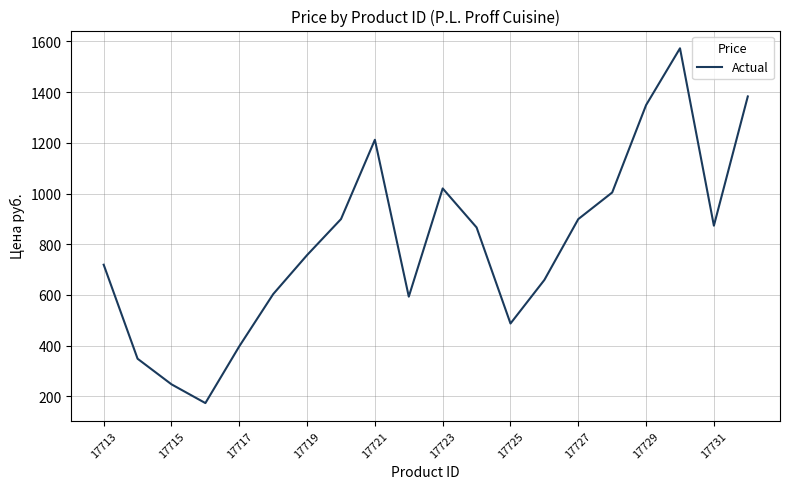

Reading left to right, transcribe all the data shown in this chart.

719	348	247	173	397	603	757	899	1212	593	1020	866	487	659	899	1004	1349	1573	873	1383